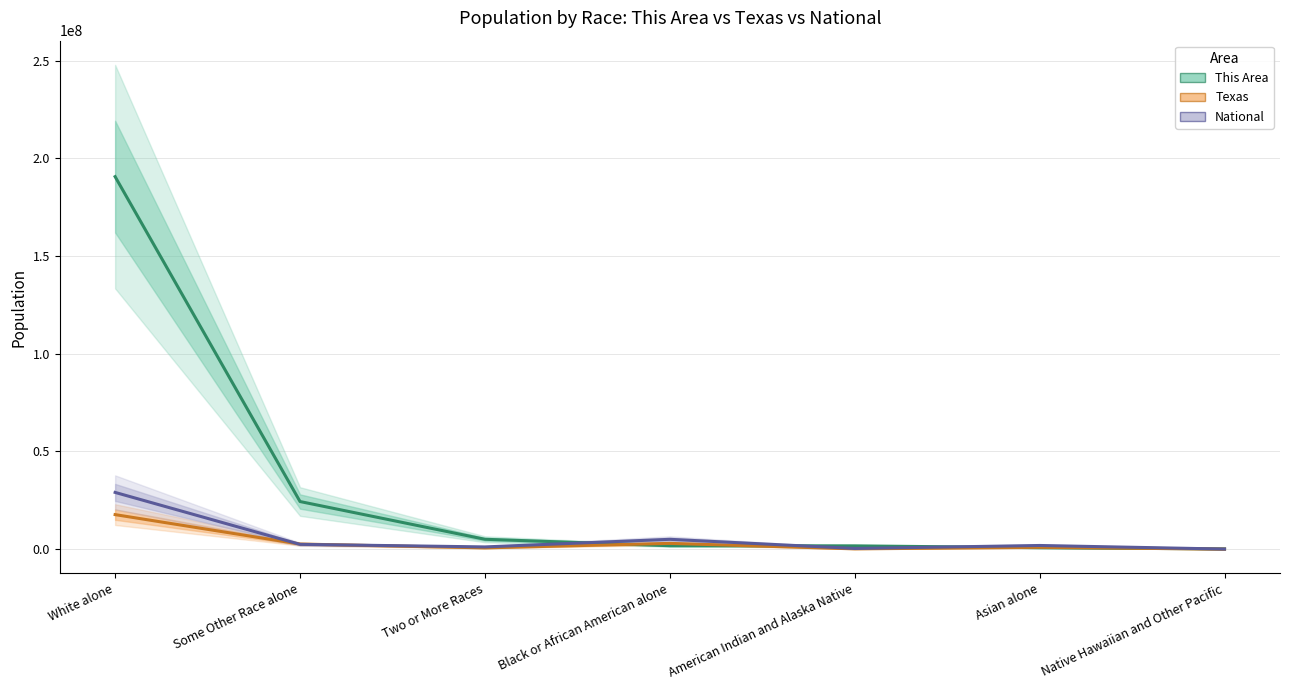

How many values in the National series exceed 1907652?

4